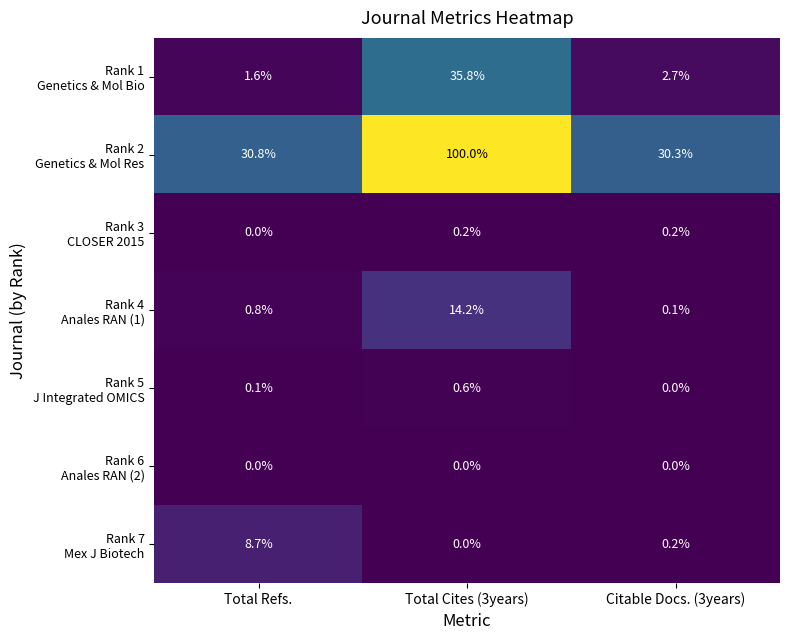

At which category is the sum across all series the highest?

Total Cites (3years)